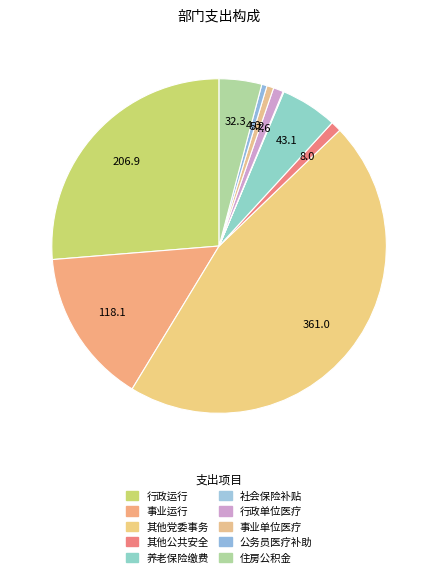

Rank the categories by value from highest to lowest.

其他党委办公厅（室）及相关机构事务支出, 行政运行, 事业运行, 机关事业单位基本养老保险缴费支出, 住房公积金, 其他公共安全支出, 行政单位医疗, 事业单位医疗, 公务员医疗补助, 社会保险补贴